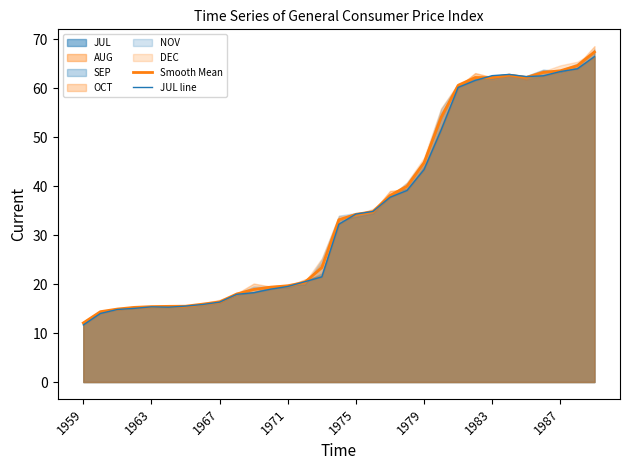

In Smooth Mean, how many points are lower than both neighbors (excluding endpoints)?

1